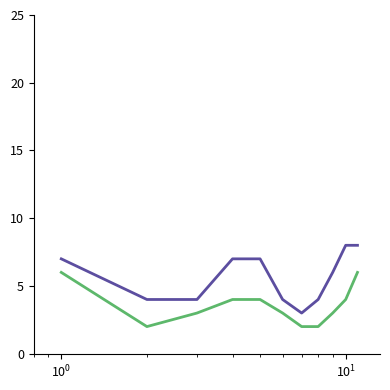

What is the greatest value displayed?

8